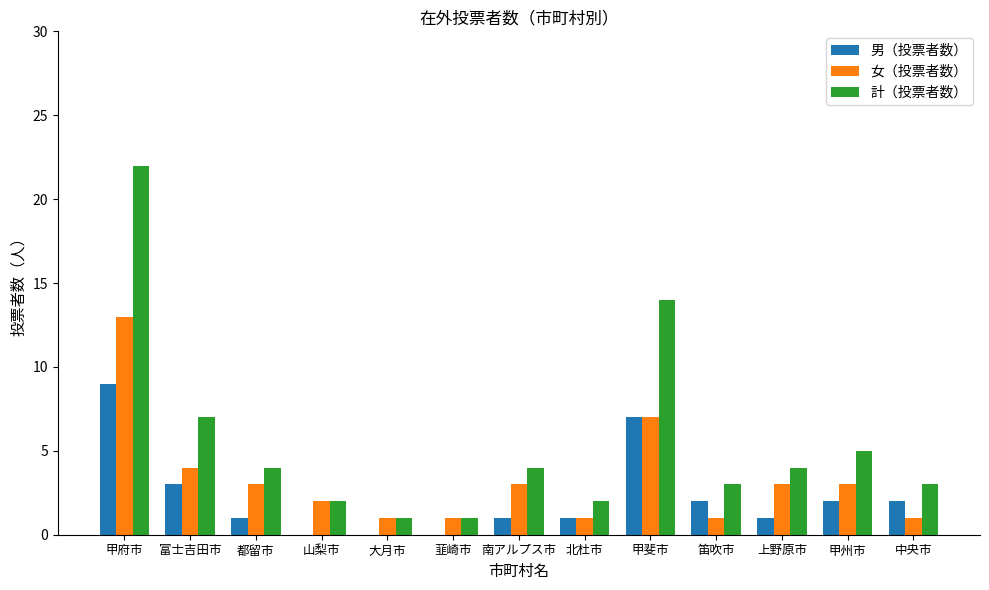

At which category does the chart reach its peak across all series?

甲府市